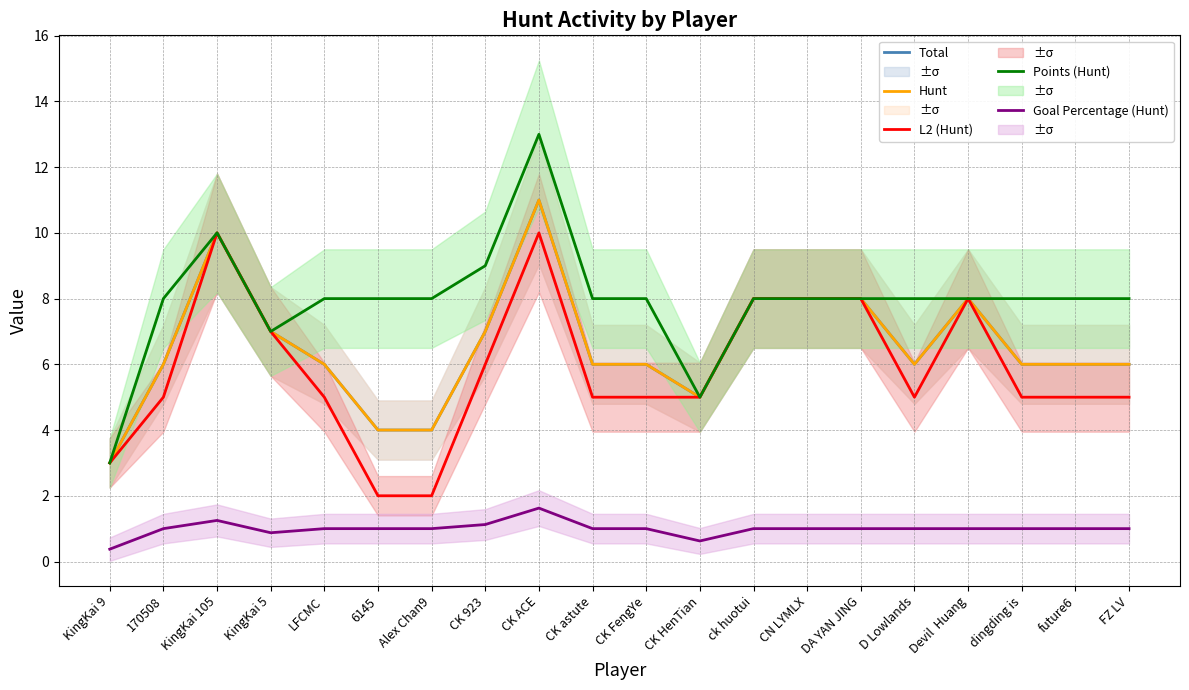

Between 6145 and KingKai 9, which is larger?

6145